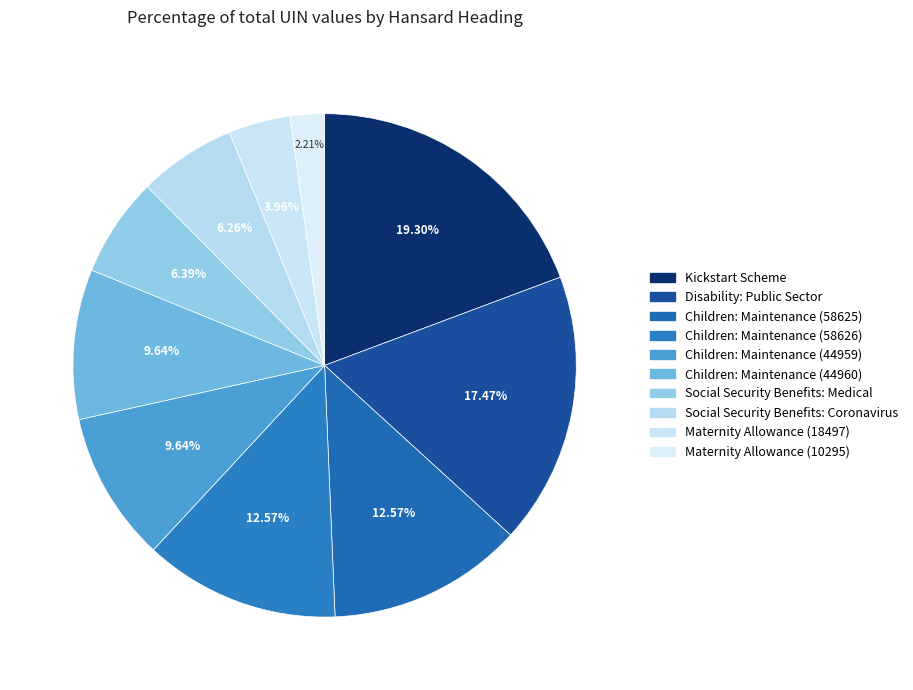

What is the change in value from Disability: Public Sector to Children: Maintenance (44959)?

-36553